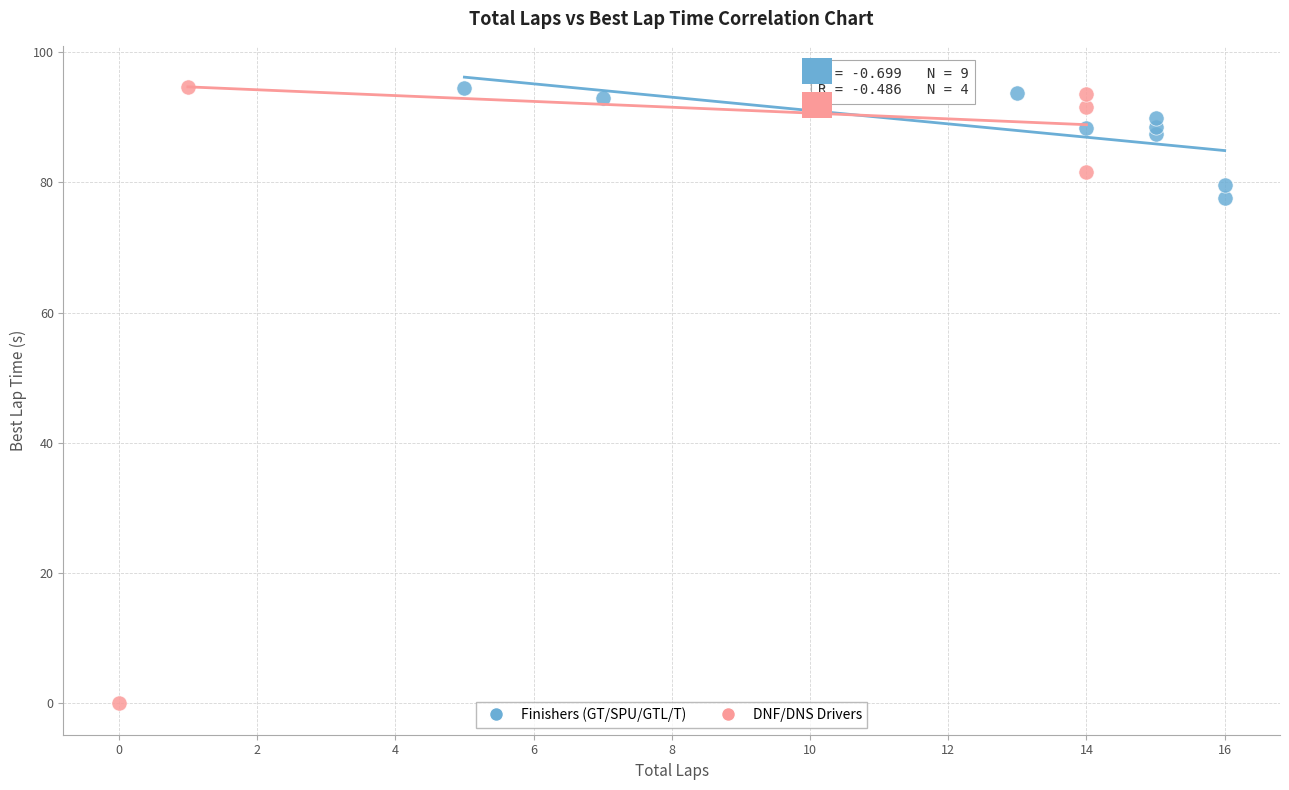

Which series reaches the minimum Y coordinate?

DNF/DNS Drivers